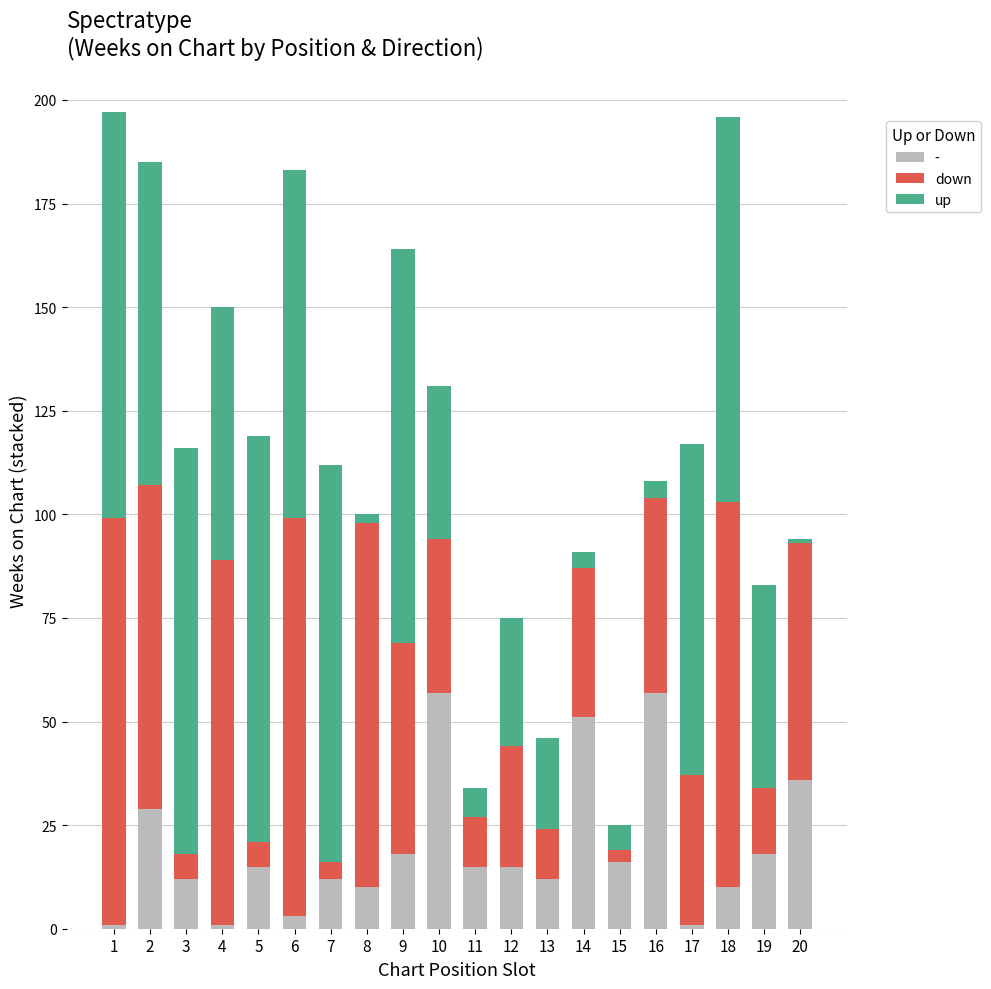

Count the number of data series in this chart.

3